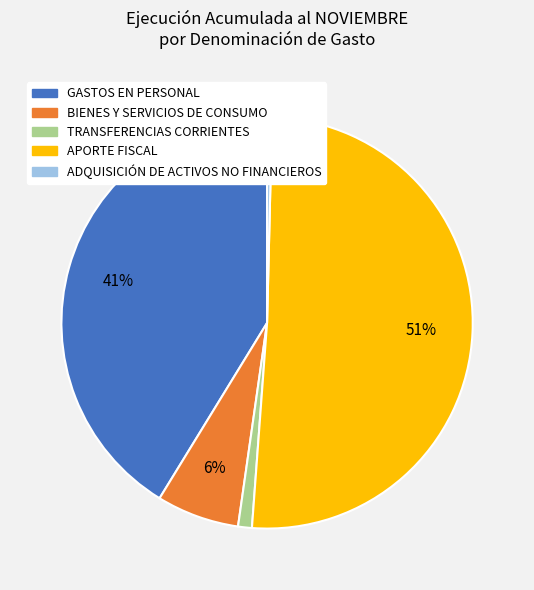

What percentage is the GASTOS EN PERSONAL slice, to the nearest percent?

41%